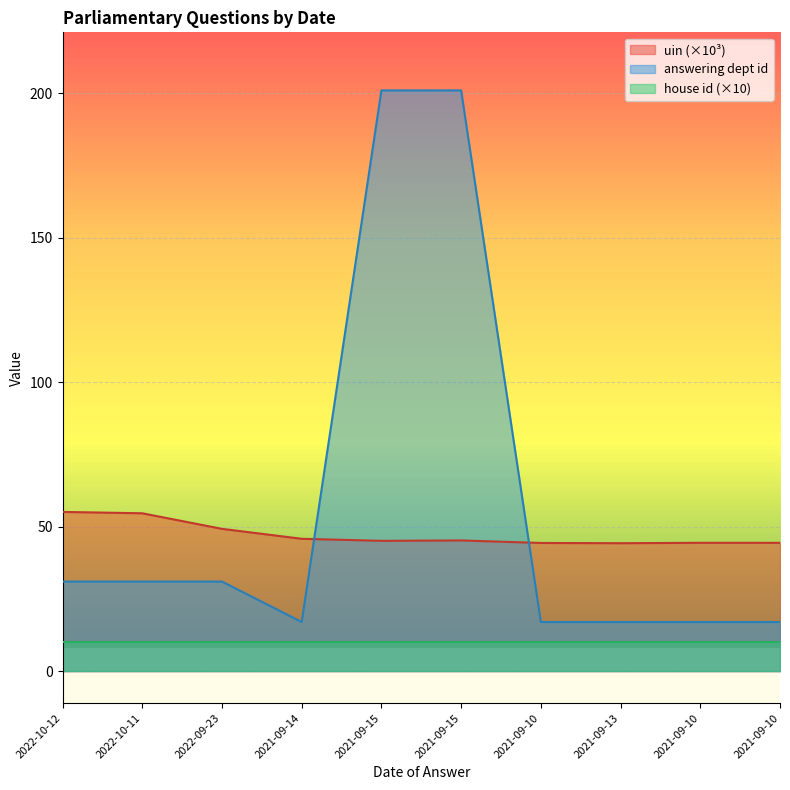

At which category does uin reach its first local peak?

2021-09-15